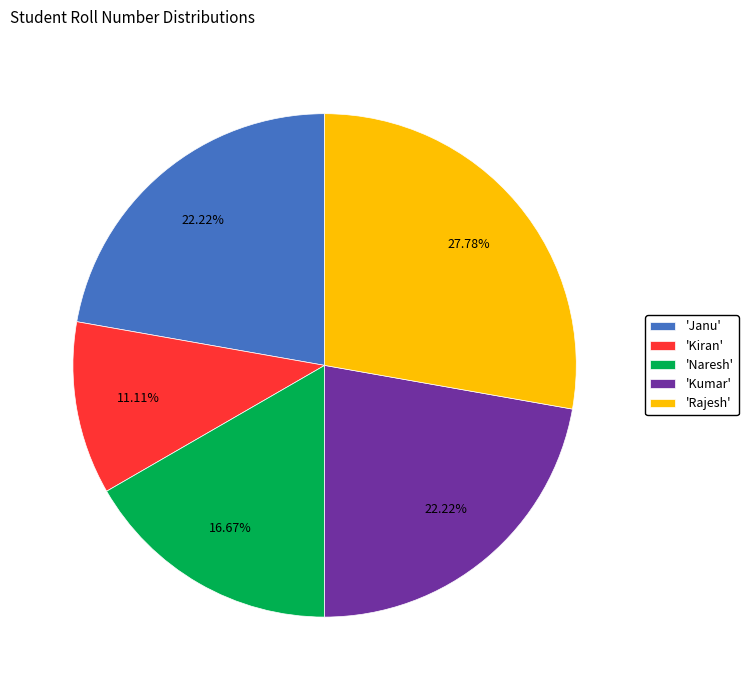

Is 'Naresh' the majority of the pie?

No